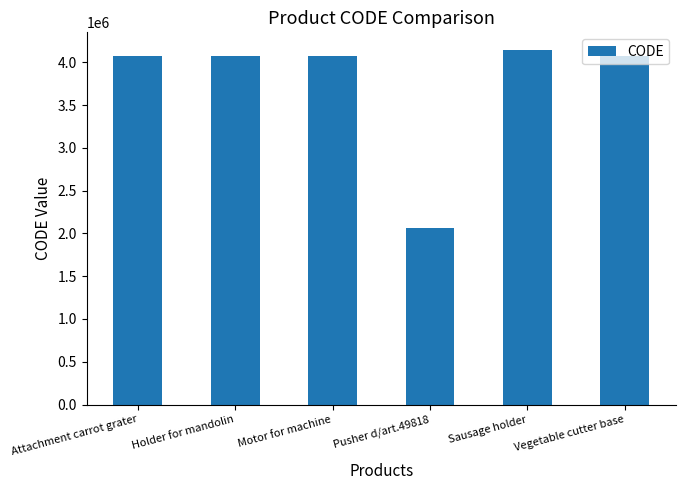

How many distinct data groups are displayed?

1